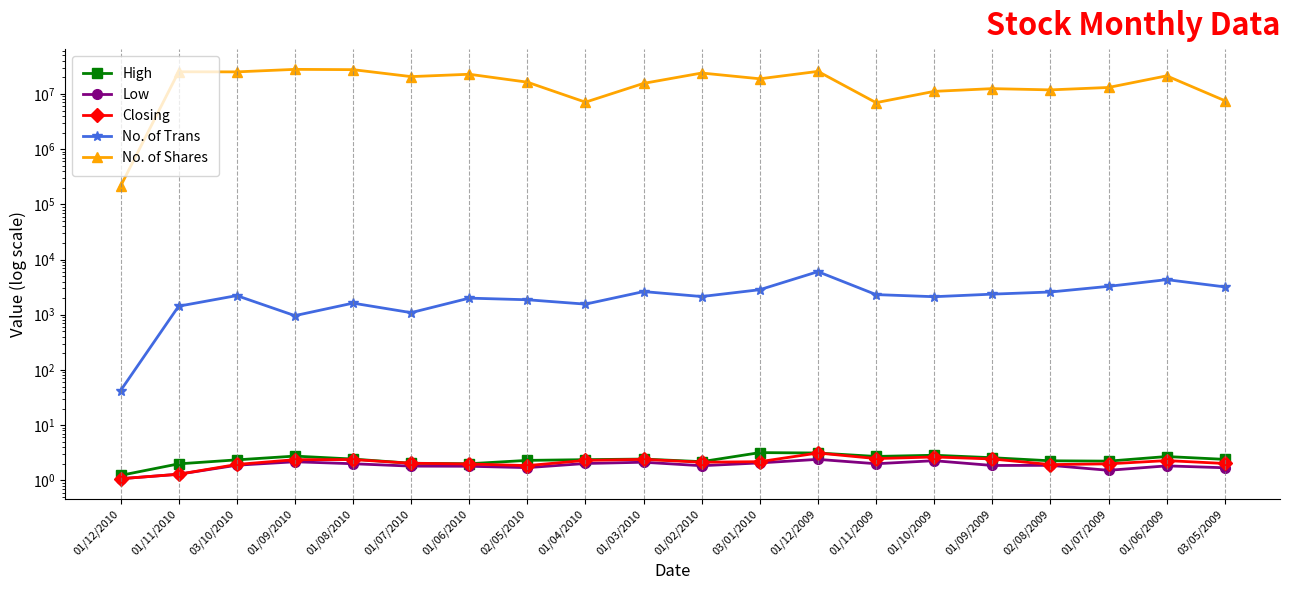

Reading left to right, transcribe all the data shown in this chart.

High: 01/12/2010=1.2	01/11/2010=2.0	03/10/2010=2.4	01/09/2010=2.8	01/08/2010=2.4	01/07/2010=2.0	01/06/2010=2.0	02/05/2010=2.3	01/04/2010=2.4	01/03/2010=2.4	01/02/2010=2.2	03/01/2010=3.2	01/12/2009=3.1	01/11/2009=2.7	01/10/2009=2.9	01/09/2009=2.6	02/08/2009=2.3	01/07/2009=2.2	01/06/2009=2.7	03/05/2009=2.4
Low: 01/12/2010=1.1	01/11/2010=1.3	03/10/2010=1.9	01/09/2010=2.2	01/08/2010=2.0	01/07/2010=1.8	01/06/2010=1.8	02/05/2010=1.7	01/04/2010=2.0	01/03/2010=2.1	01/02/2010=1.8	03/01/2010=2.1	01/12/2009=2.4	01/11/2009=2.0	01/10/2009=2.3	01/09/2009=1.9	02/08/2009=1.9	01/07/2009=1.5	01/06/2009=1.8	03/05/2009=1.7
Closing: 01/12/2010=1.1	01/11/2010=1.3	03/10/2010=1.9	01/09/2010=2.4	01/08/2010=2.4	01/07/2010=2.0	01/06/2010=2.0	02/05/2010=1.9	01/04/2010=2.3	01/03/2010=2.4	01/02/2010=2.1	03/01/2010=2.2	01/12/2009=3.1	01/11/2009=2.5	01/10/2009=2.6	01/09/2009=2.4	02/08/2009=1.9	01/07/2009=2.0	01/06/2009=2.3	03/05/2009=2.0
No. of Trans: 01/12/2010=42.0	01/11/2010=1428.0	03/10/2010=2222.0	01/09/2010=963.0	01/08/2010=1623.0	01/07/2010=1091.0	01/06/2010=1999.0	02/05/2010=1868.0	01/04/2010=1557.0	01/03/2010=2628.0	01/02/2010=2137.0	03/01/2010=2842.0	01/12/2009=6034.0	01/11/2009=2316.0	01/10/2009=2122.0	01/09/2009=2361.0	02/08/2009=2583.0	01/07/2009=3269.0	01/06/2009=4324.0	03/05/2009=3195.0
No. of Shares: 01/12/2010=211950.0	01/11/2010=25197363.0	03/10/2010=25078428.0	01/09/2010=27864733.0	01/08/2010=27523871.0	01/07/2010=20589914.0	01/06/2010=22727234.0	02/05/2010=16328943.0	01/04/2010=7090000.0	01/03/2010=15530586.0	01/02/2010=23915048.0	03/01/2010=18804089.0	01/12/2009=25600197.0	01/11/2009=6943830.0	01/10/2009=11124104.0	01/09/2009=12472449.0	02/08/2009=11839690.0	01/07/2009=13093749.0	01/06/2009=21259323.0	03/05/2009=7549503.0